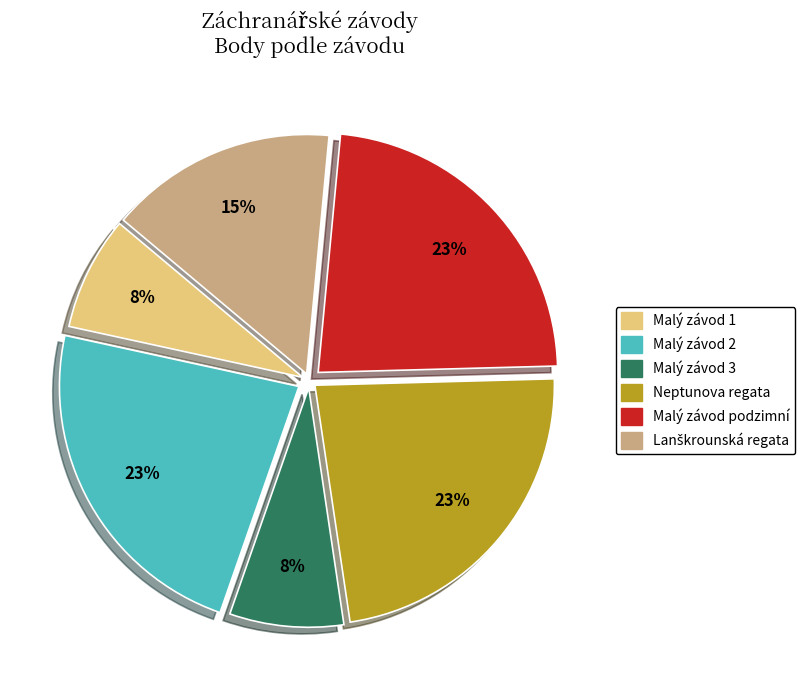

To the nearest percent, what is the difference between the largest and smallest slice percentages?

15%